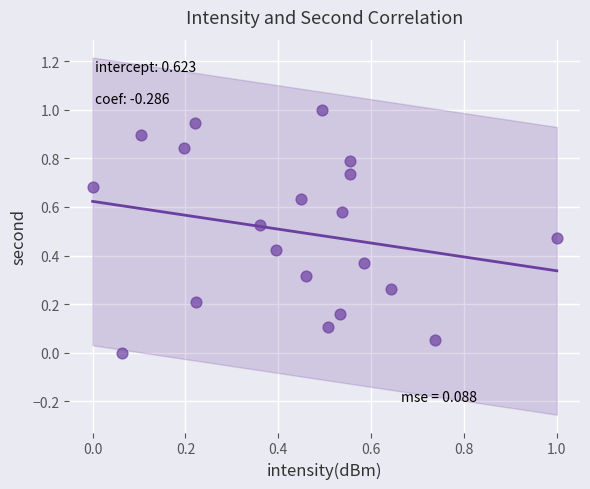

What is the range of Y values (max minus min)?

1.0